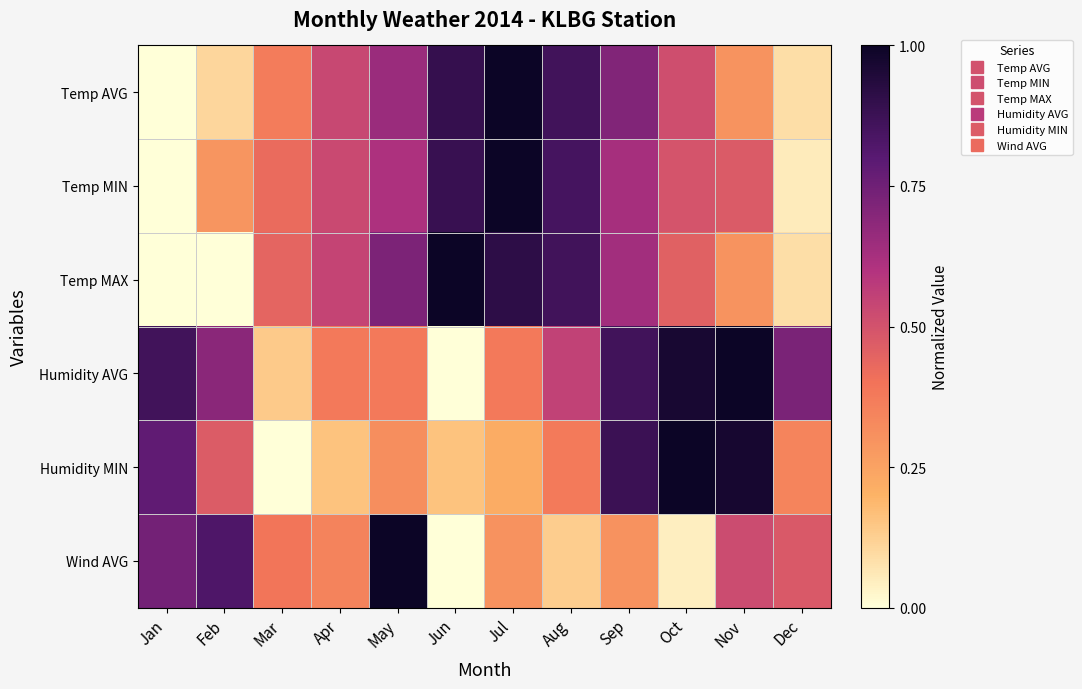

Reading left to right, extract all data points from this chart.

Temp AVG: Jan=0.0	Feb=0.1	Mar=0.4	Apr=0.5	May=0.7	Jun=0.9	Jul=1.0	Aug=0.9	Sep=0.7	Oct=0.5	Nov=0.3	Dec=0.1
Temp MIN: Jan=0.0	Feb=0.3	Mar=0.4	Apr=0.5	May=0.6	Jun=0.9	Jul=1.0	Aug=0.8	Sep=0.6	Oct=0.5	Nov=0.5	Dec=0.1
Temp MAX: Jan=0.0	Feb=0.0	Mar=0.4	Apr=0.5	May=0.7	Jun=1.0	Jul=0.9	Aug=0.9	Sep=0.6	Oct=0.5	Nov=0.3	Dec=0.1
Humidity AVG: Jan=0.9	Feb=0.7	Mar=0.1	Apr=0.4	May=0.4	Jun=0.0	Jul=0.4	Aug=0.6	Sep=0.9	Oct=1.0	Nov=1.0	Dec=0.7
Humidity MIN: Jan=0.8	Feb=0.5	Mar=0.0	Apr=0.2	May=0.3	Jun=0.2	Jul=0.2	Aug=0.4	Sep=0.9	Oct=1.0	Nov=1.0	Dec=0.3
Wind AVG: Jan=0.7	Feb=0.8	Mar=0.4	Apr=0.3	May=1.0	Jun=0.0	Jul=0.3	Aug=0.1	Sep=0.3	Oct=0.0	Nov=0.5	Dec=0.5